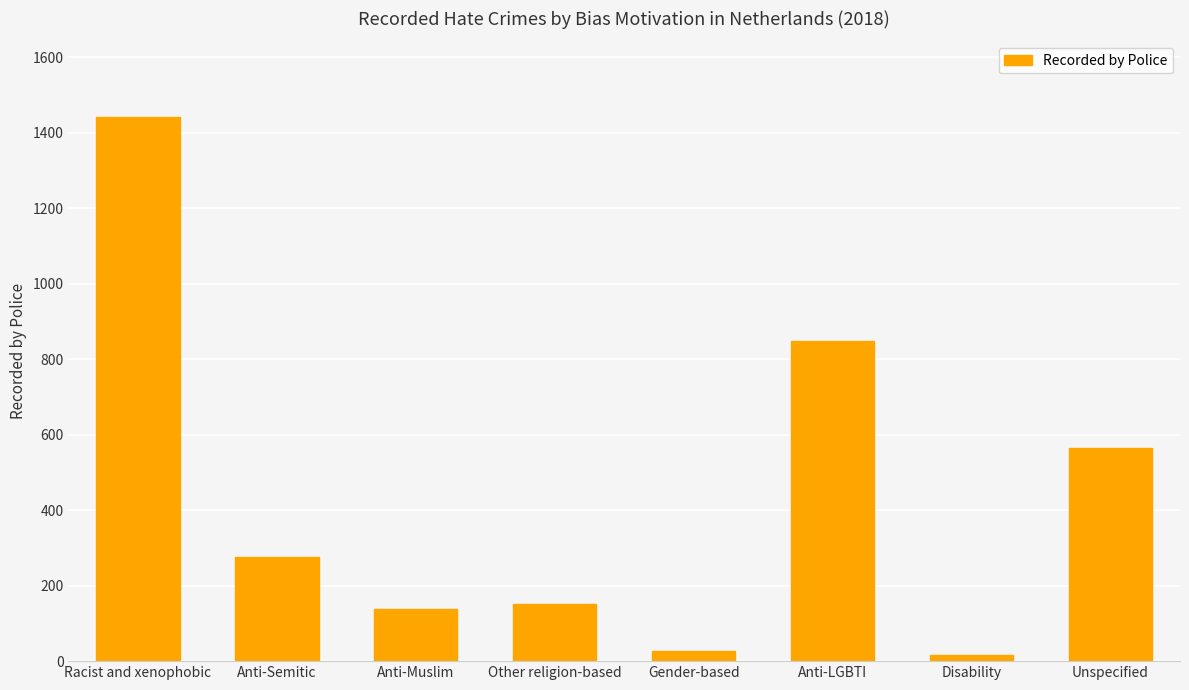

What is the difference between the maximum and minimum values?

1426